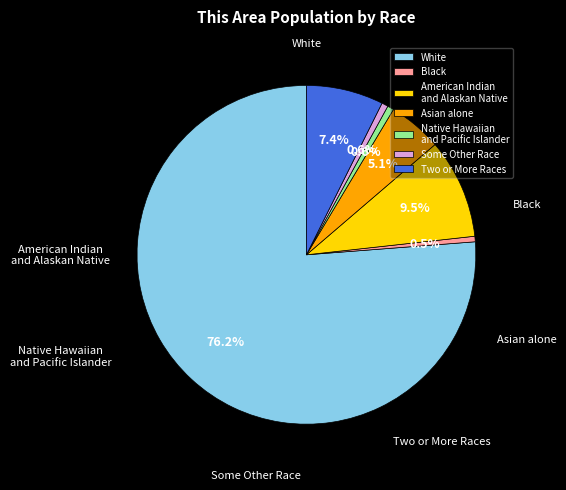

True or false: Two or More Races accounts for 7% of the total.

True